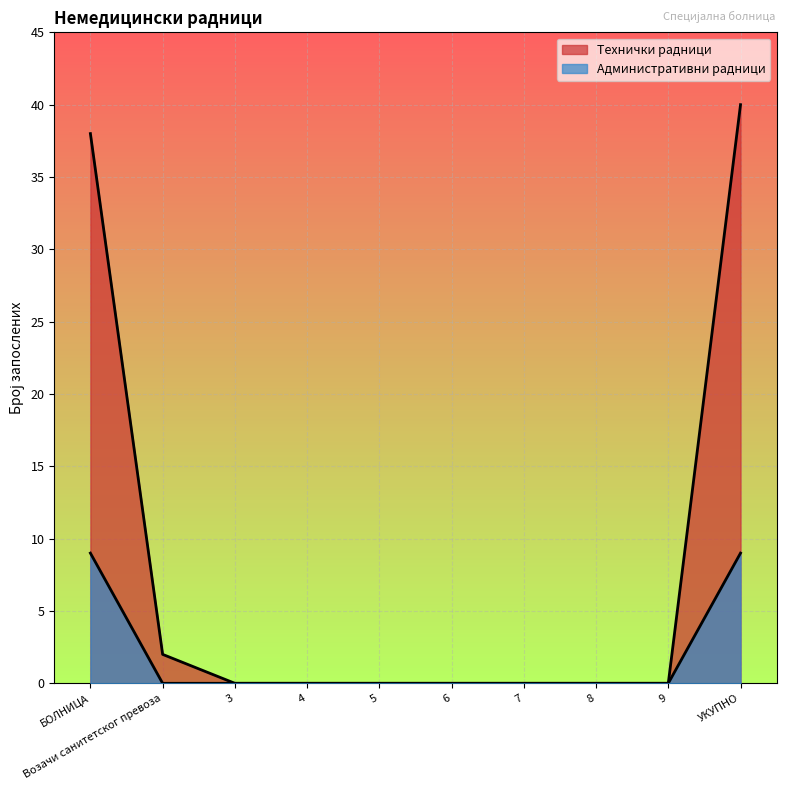

What position from the left is 3?

3